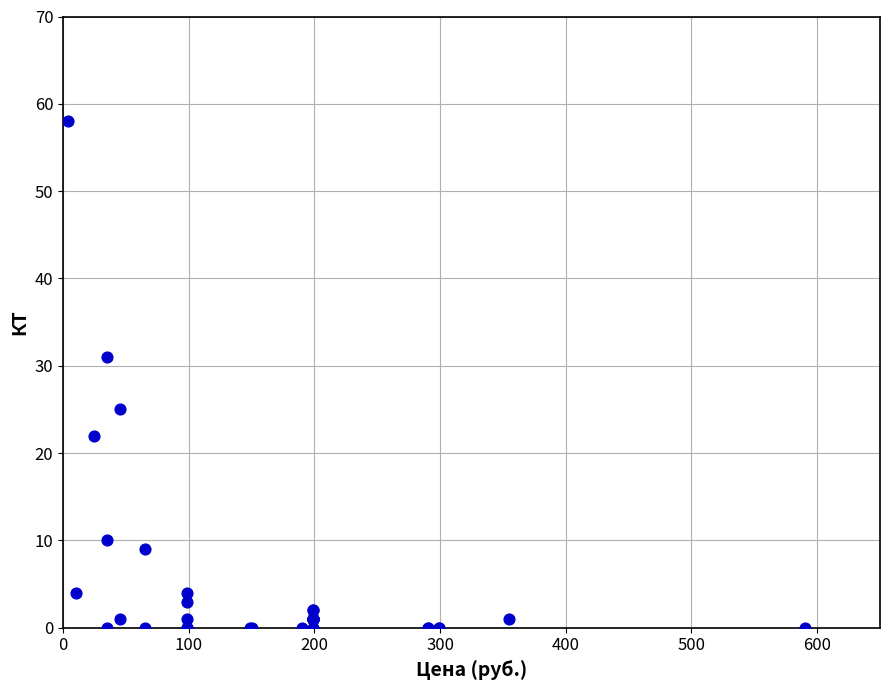

What Y value in the scatter plot is closest to 29?

31